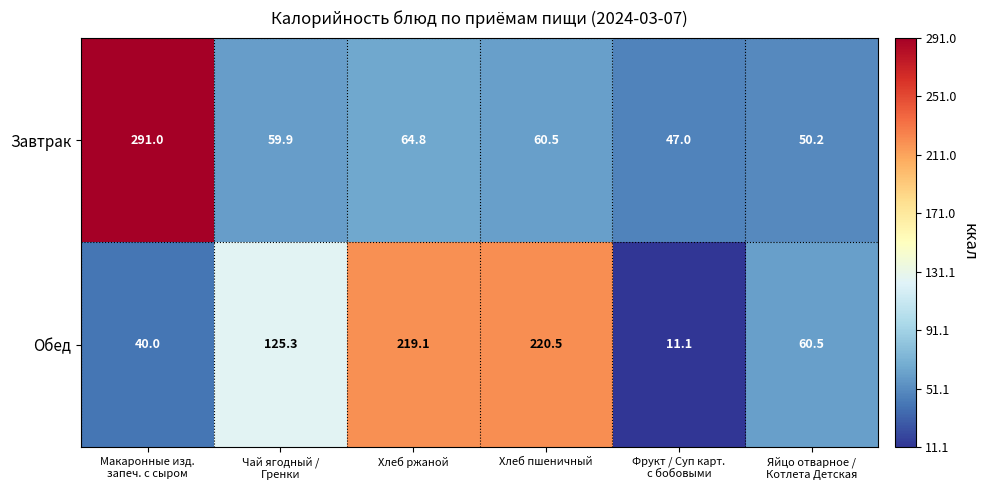

What is the difference between the second highest and minimum values in the Обед series?

208.0